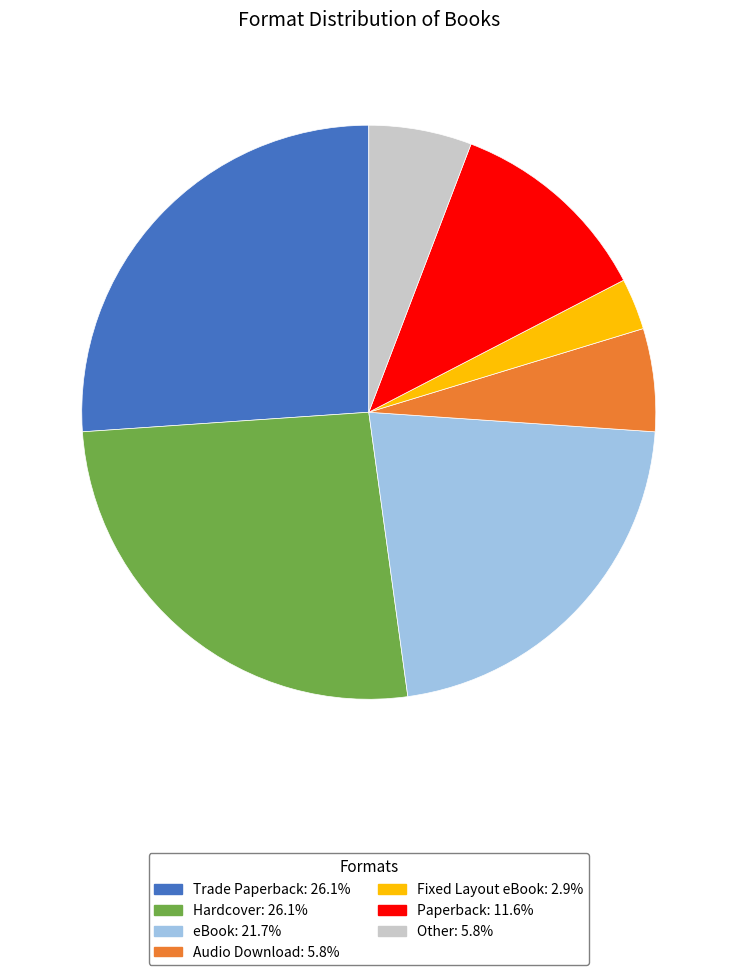

Which category has the smallest portion of the pie?

Fixed Layout eBook